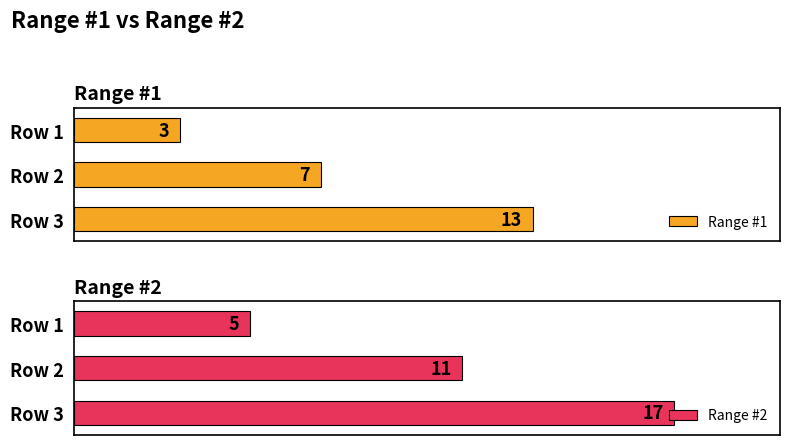

At how many categories does at least one series exceed 11?

1